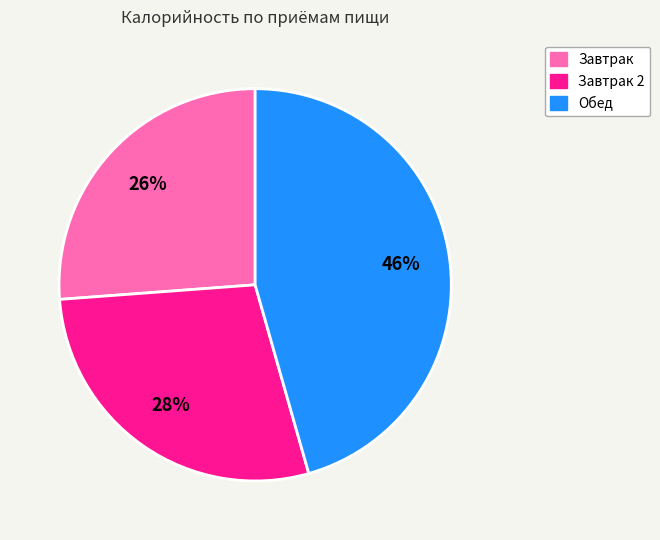

To the nearest percent, what is the average slice percentage?

33%